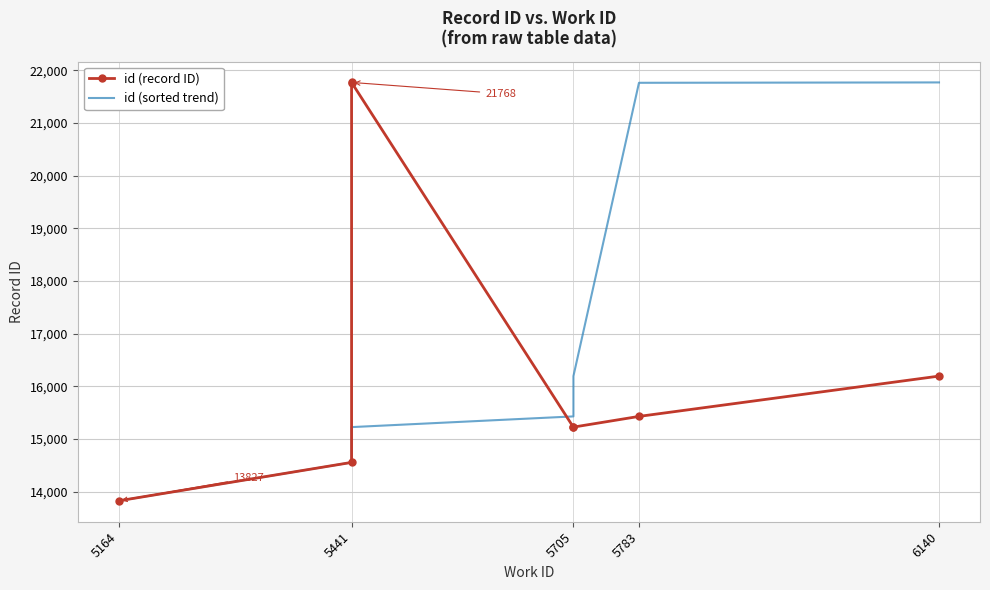

How many lines are shown in the chart?

2